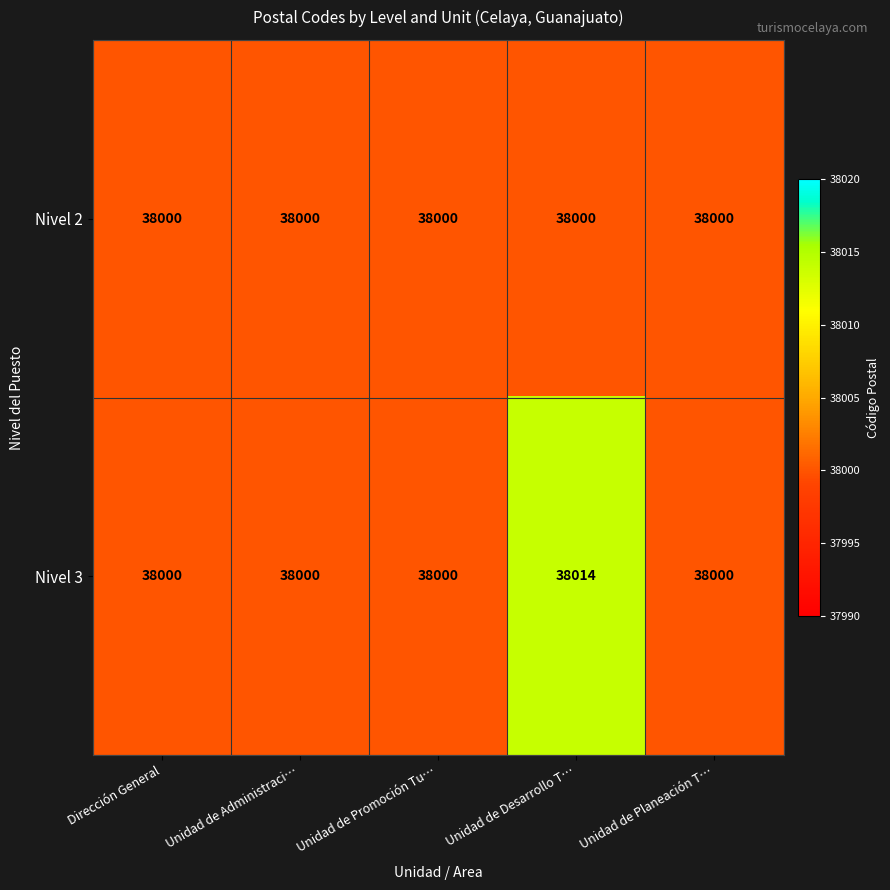

Which series has the largest total across all categories?

Nivel 3